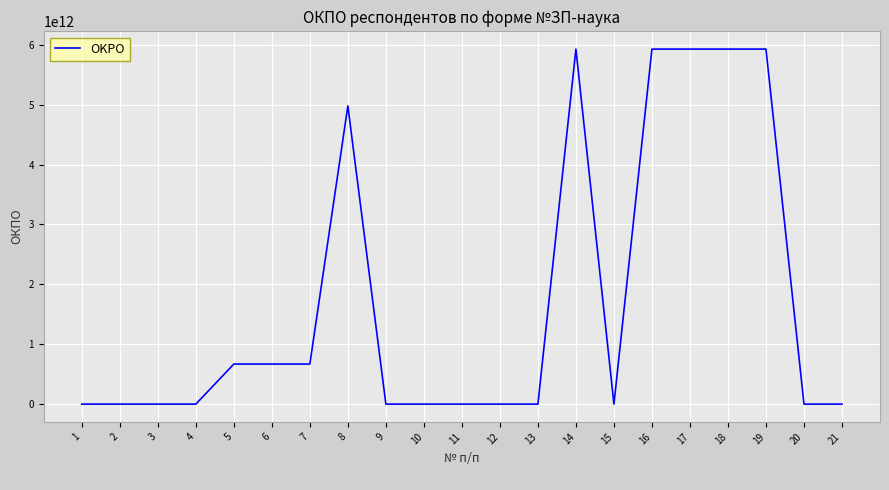

Is it true that the value at 5 is 226323147654?

False